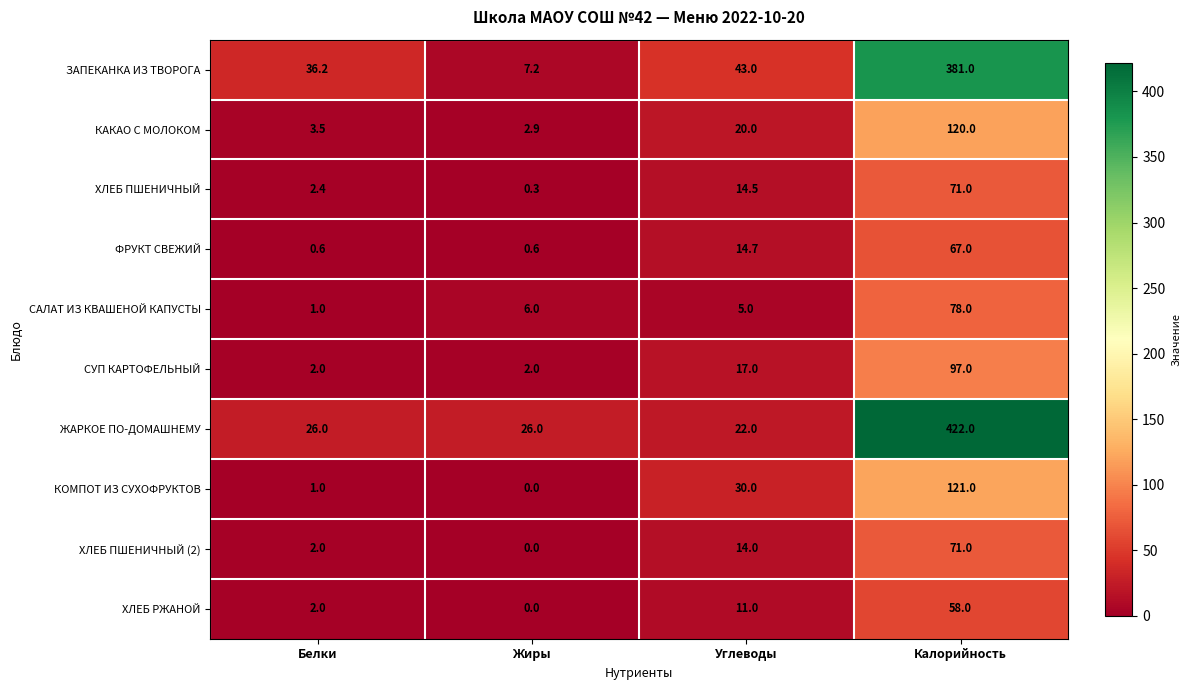

Which series has the largest range (max minus min)?

ЖАРКОЕ ПО-ДОМАШНЕМУ